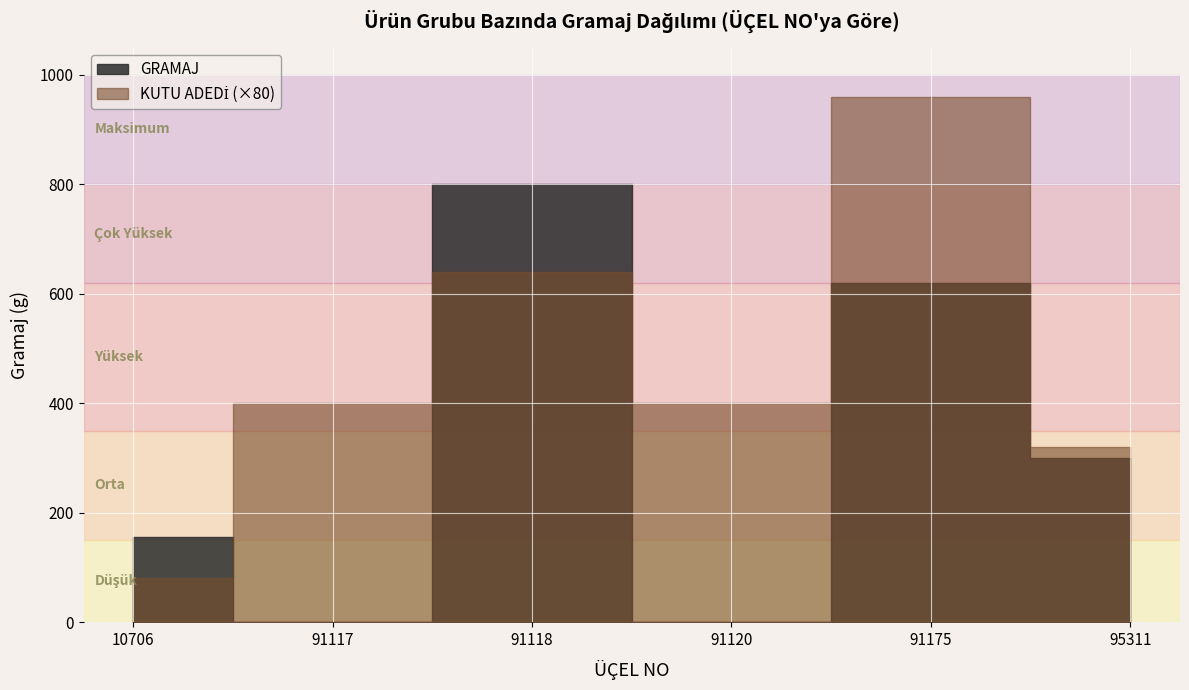

Which series has the widest spread of values?

GRAMAJ